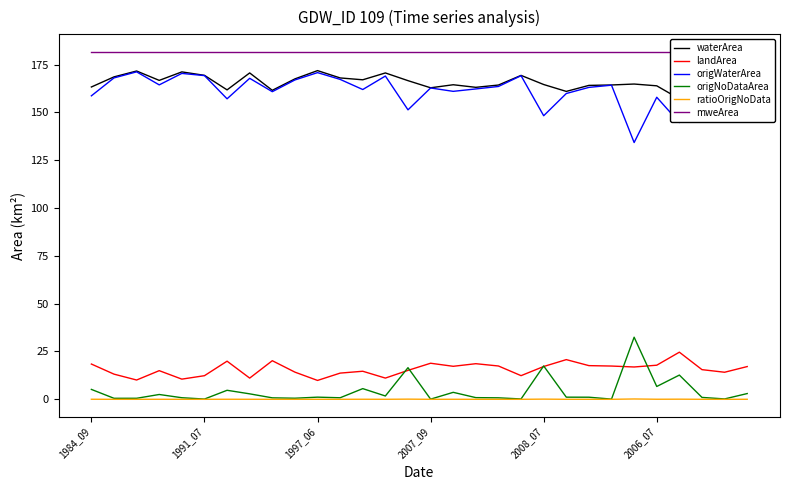

Which category has the highest value across all series?

1984_09